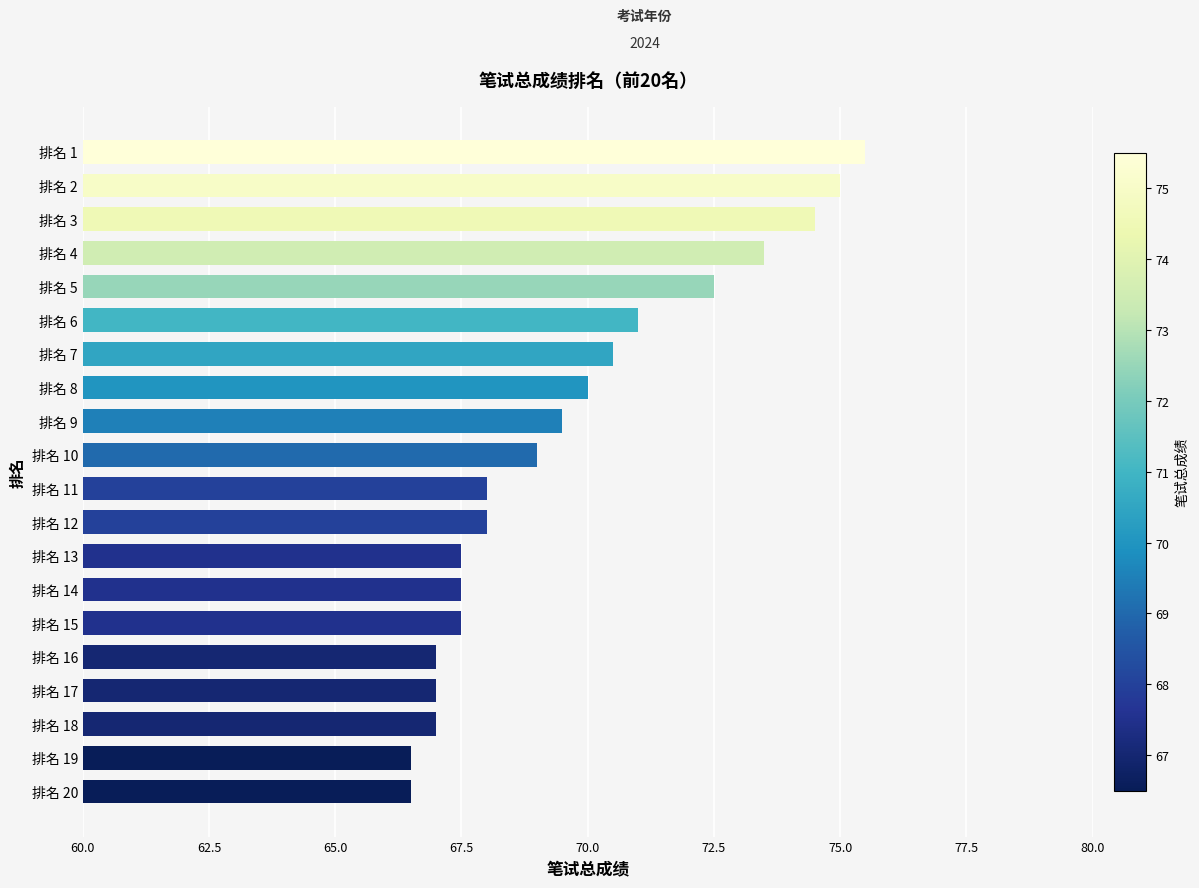

Which label corresponds to the largest value in the chart?

排名 1